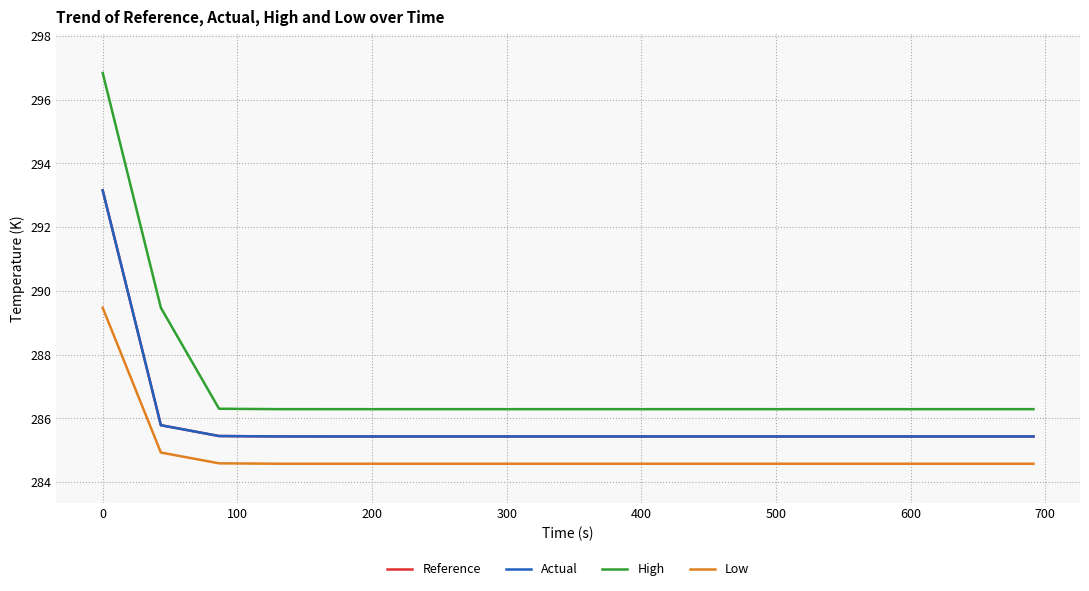

True or false: Low and Reference cross at least once.

False